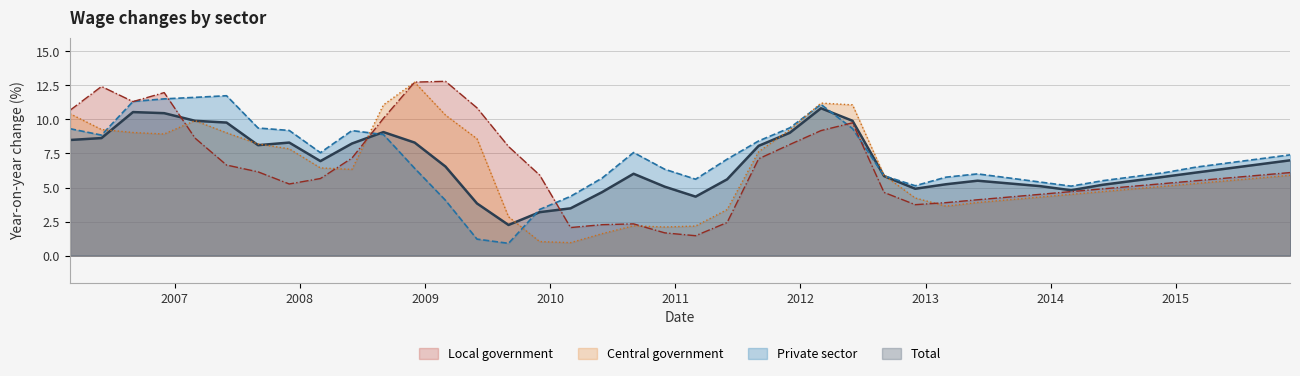

What is the highest value of the Local government series?

12.8